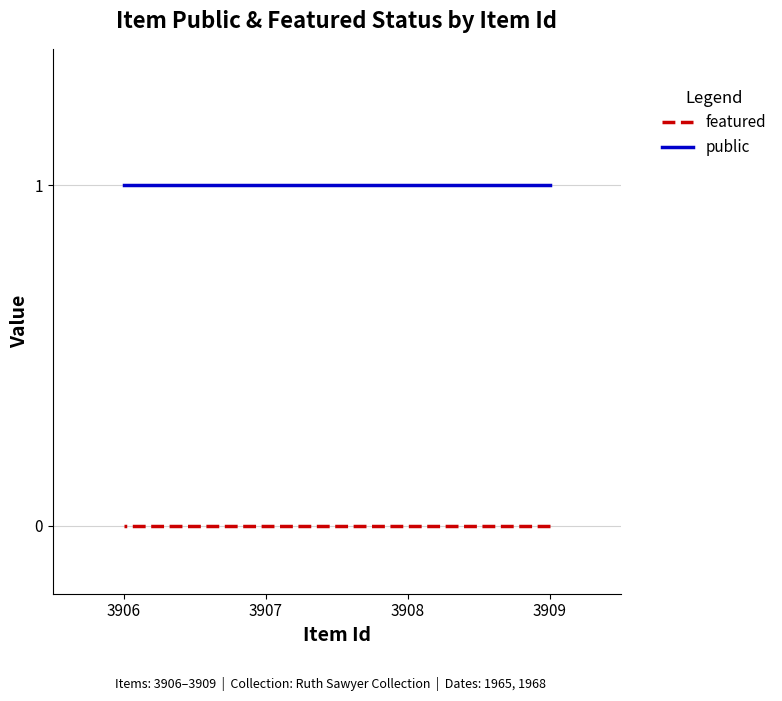

What is the value of the public point at the 4th from the left?

1